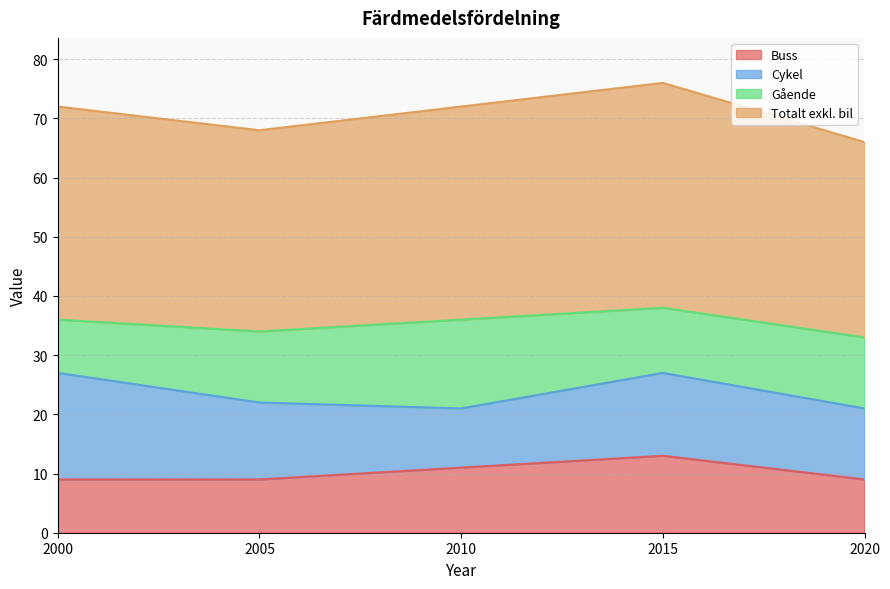

How many lines are shown in the chart?

4